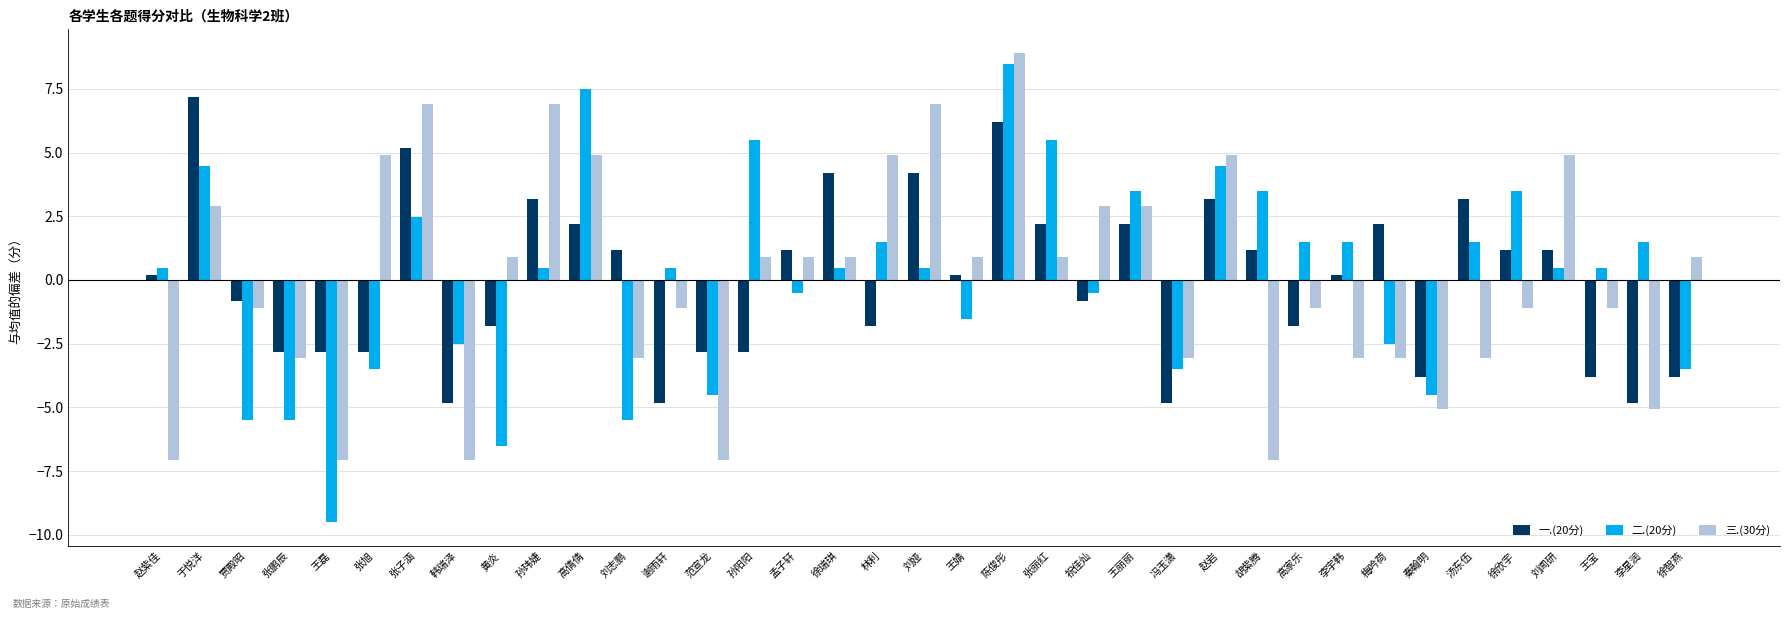

Is it true that 三.(30分) equals 9.7 at 张子涵?

False